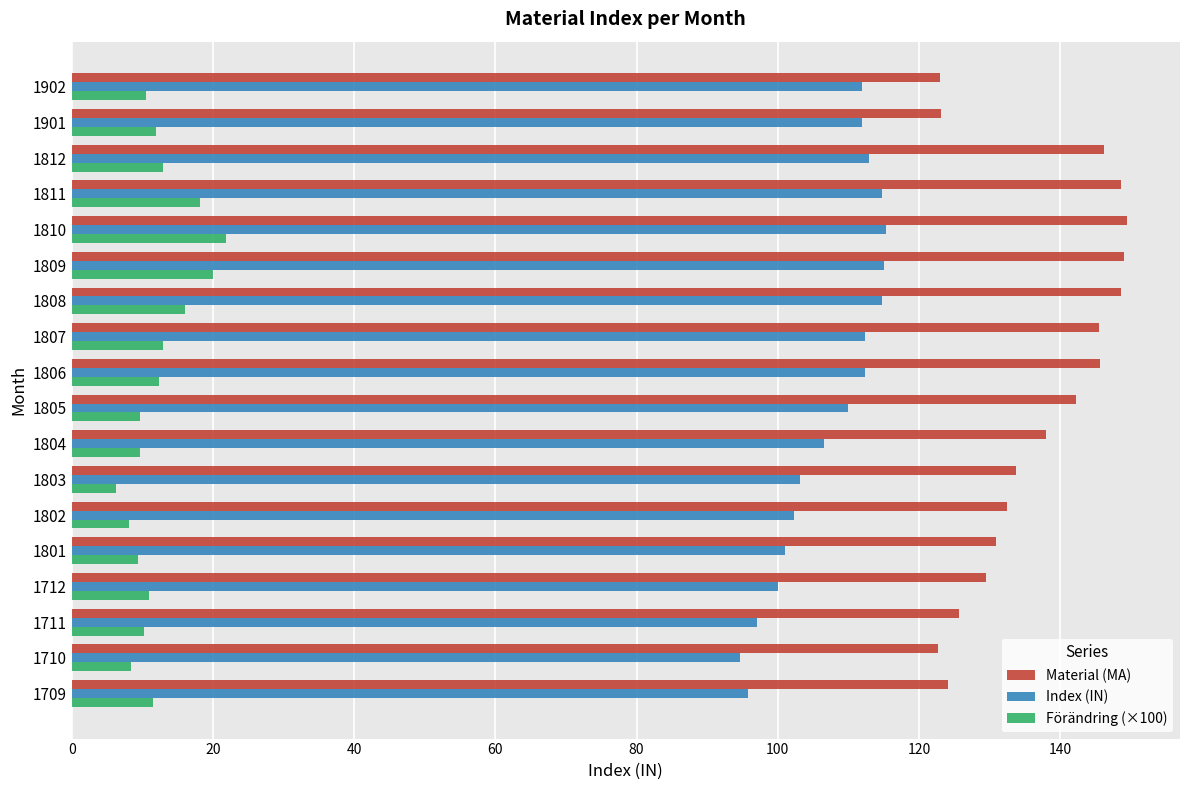

How many categories are shown in the chart?

18